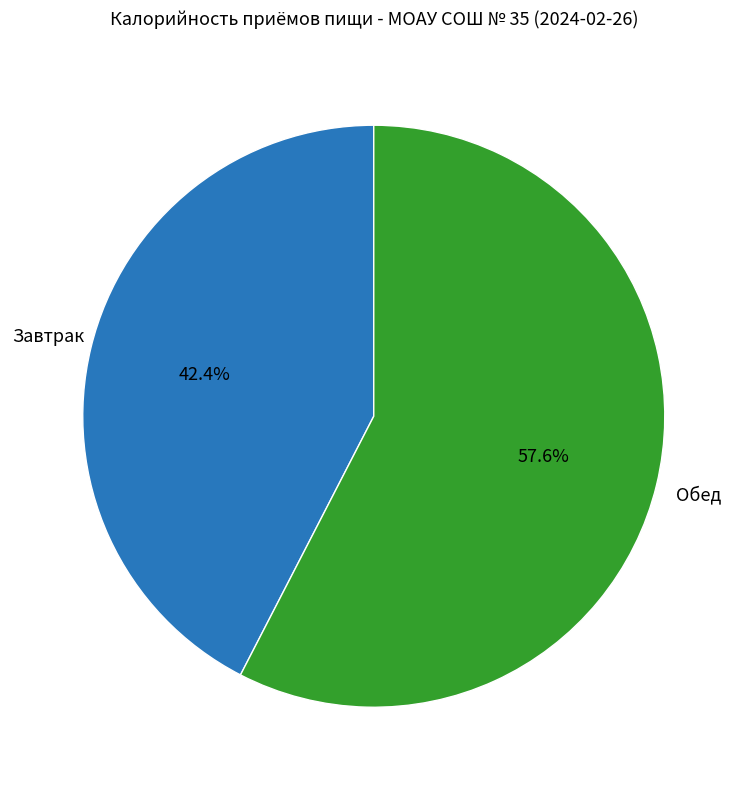

How many segments does this pie chart have?

2